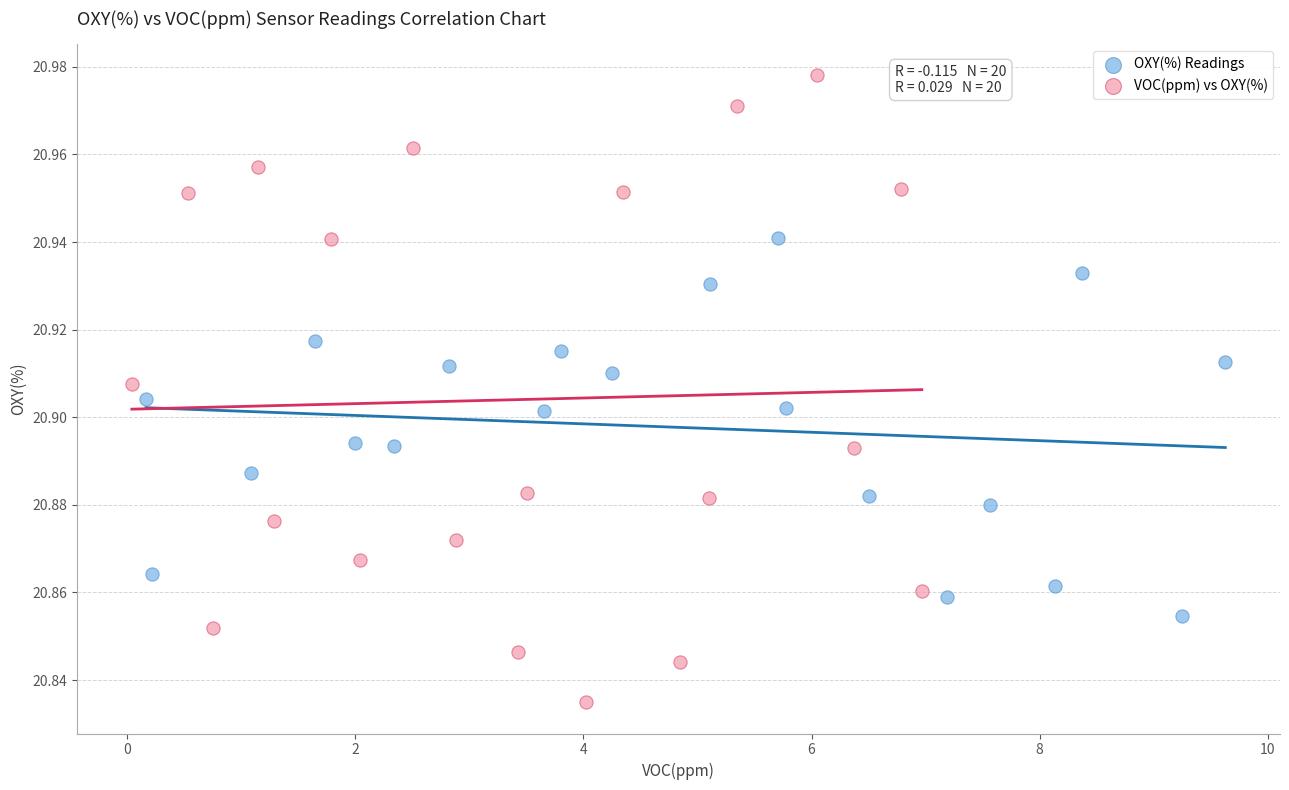

What are all the series names shown in the legend?

OXY(%) Readings, VOC(ppm) vs OXY(%)